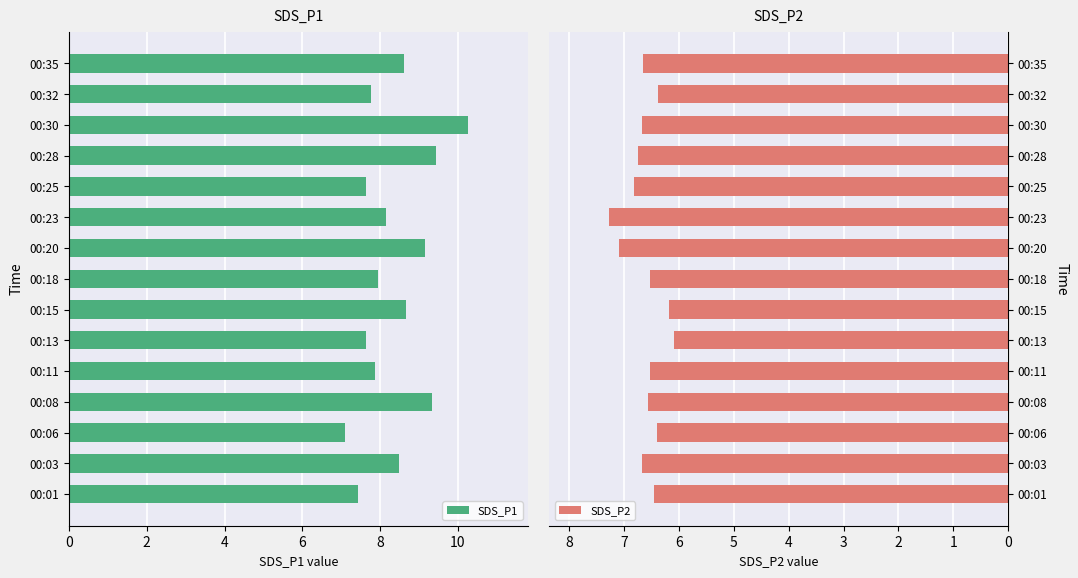

At how many categories does at least one series exceed 8?

8